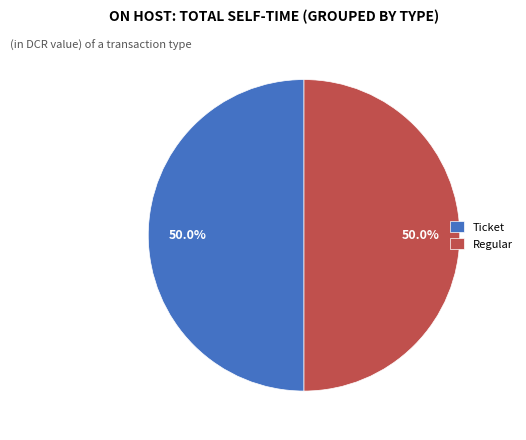

Combined, what portion of the pie is Regular and Ticket?

100.0%